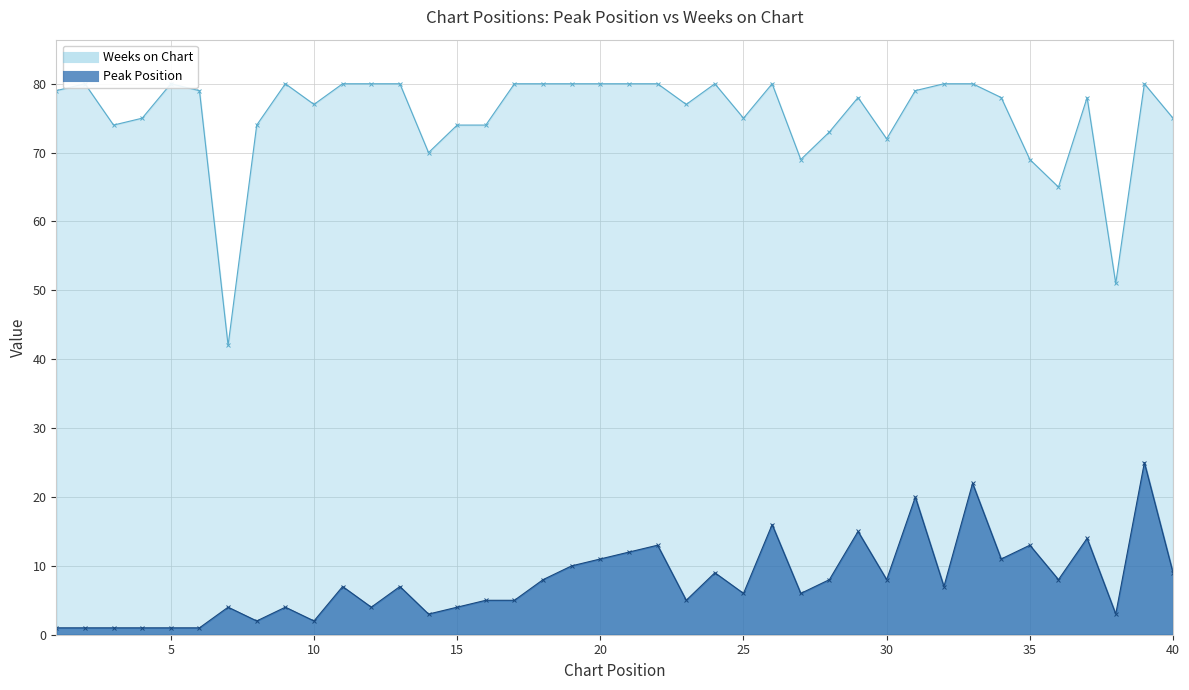

At which label does Peak Position reach its minimum?

1